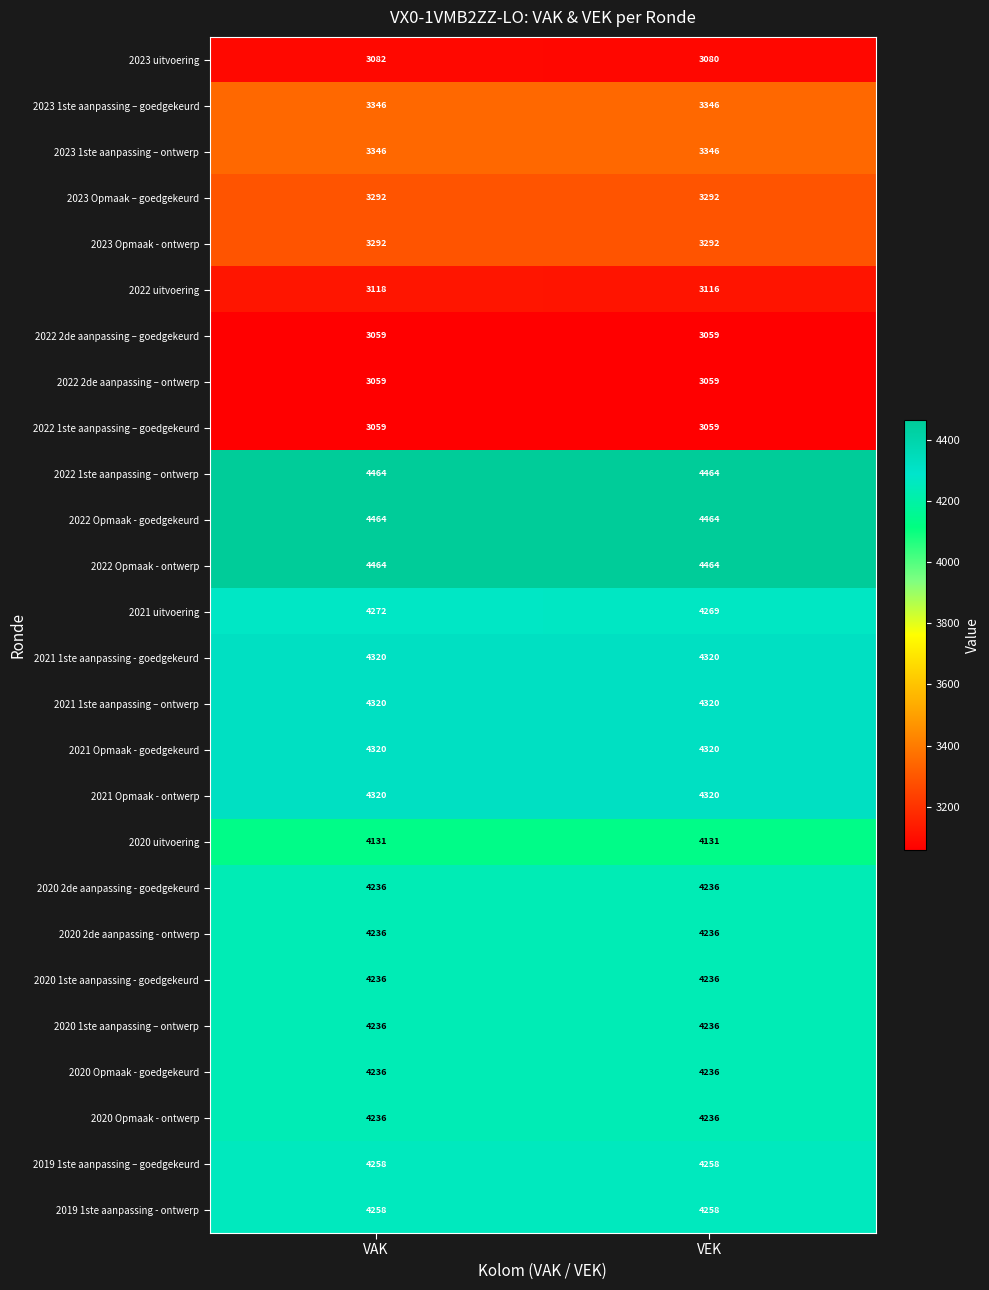

Between VAK and VEK, which series saw the biggest shift?

2021 uitvoering